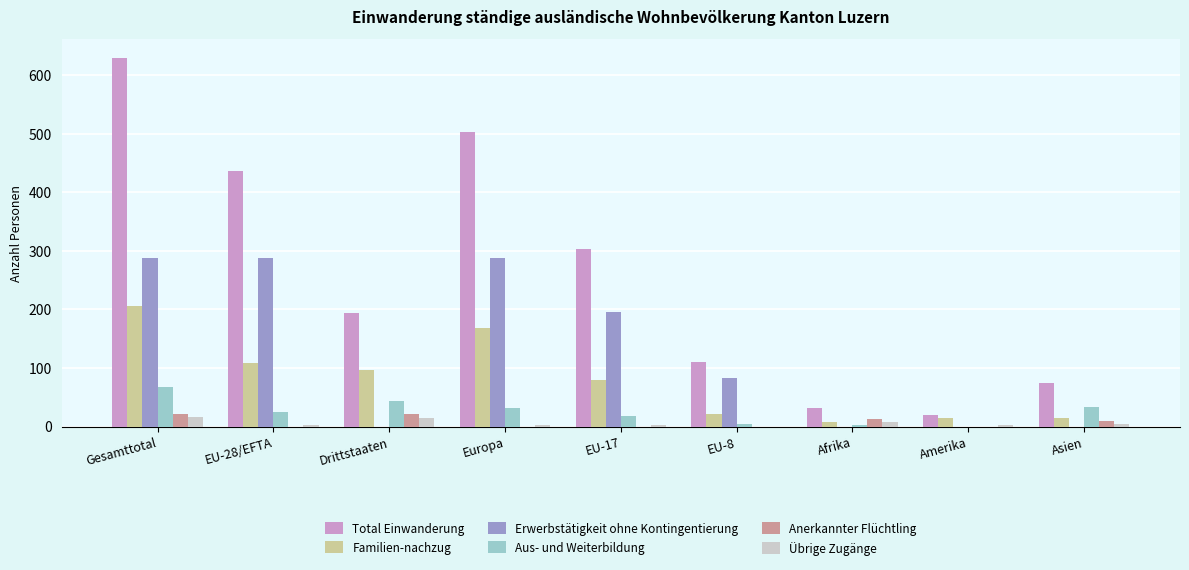

What is the highest value of the Aus- und Weiterbildung series?

68